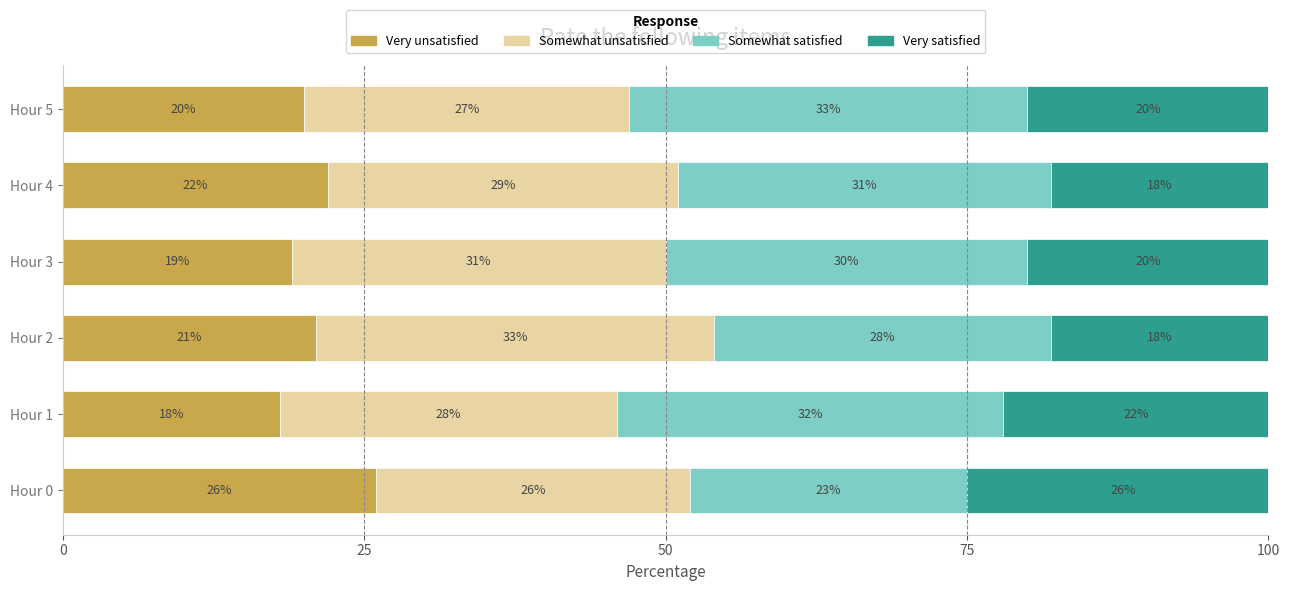

What is the highest value of the Very unsatisfied series?

26